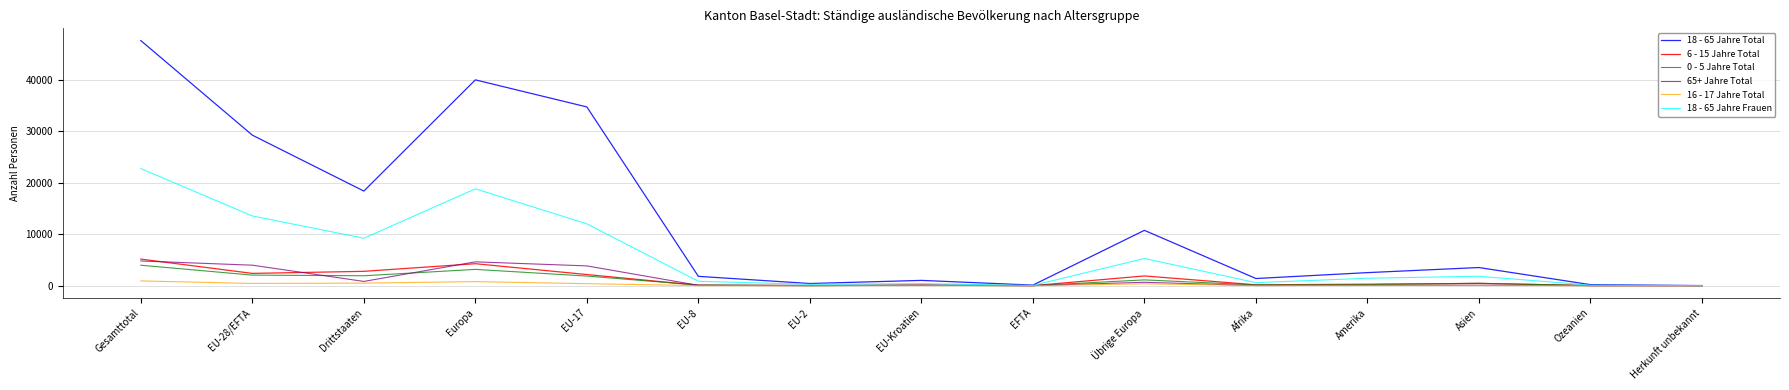

Is this an area chart (filled region under the line)?

No